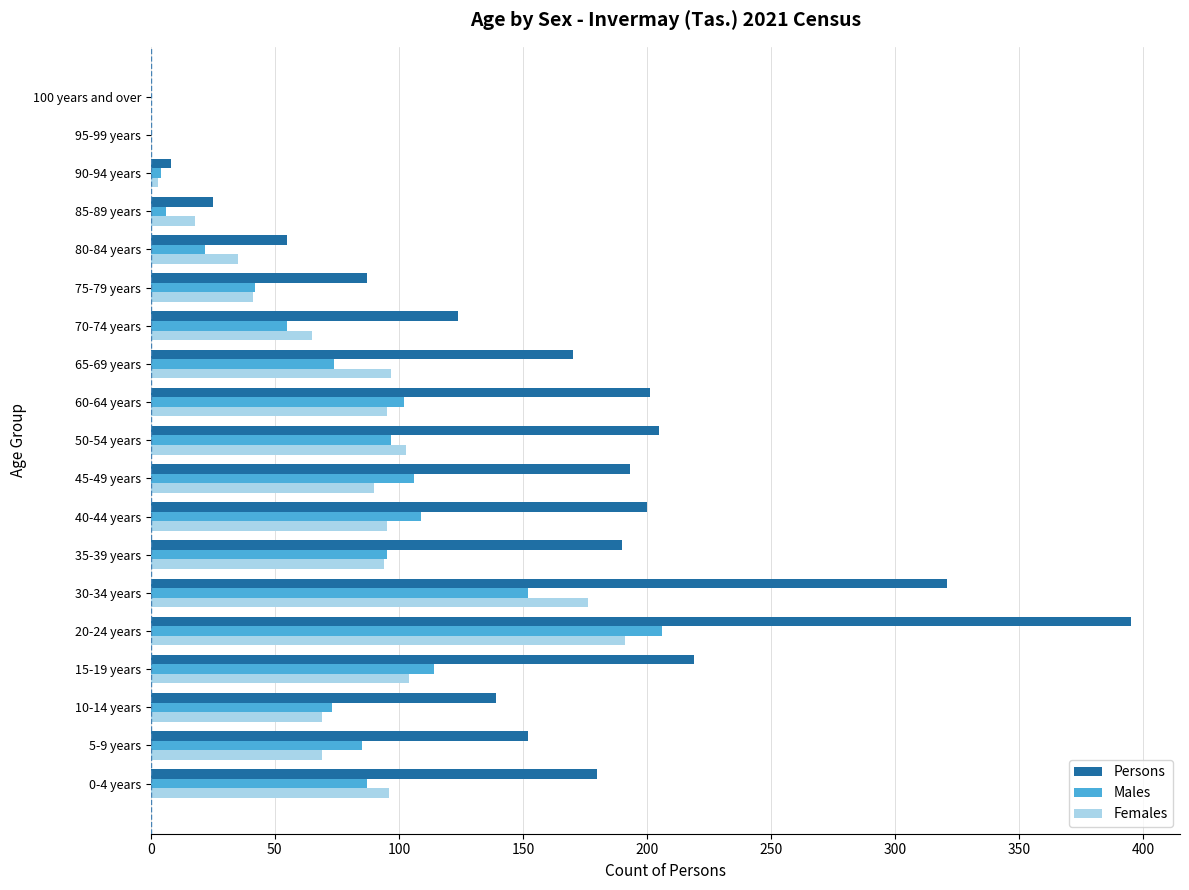

The value of Persons at 70-74 years is 167. True or false?

False